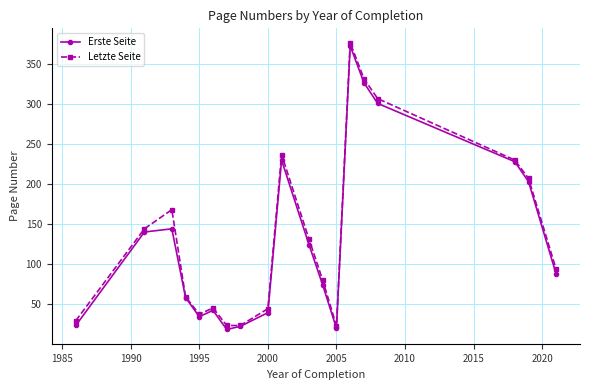

List the series in order of their peak value, highest first.

Letzte Seite, Erste Seite